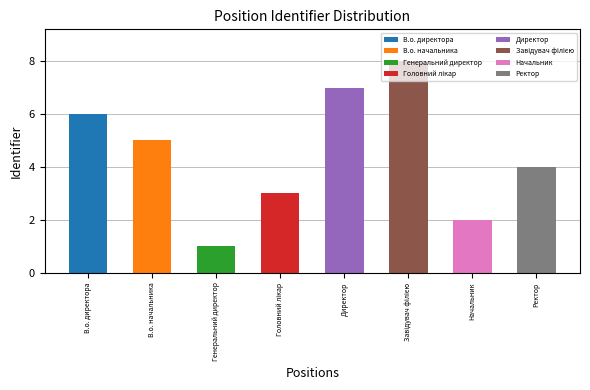

What value does the data have at Ректор?

4